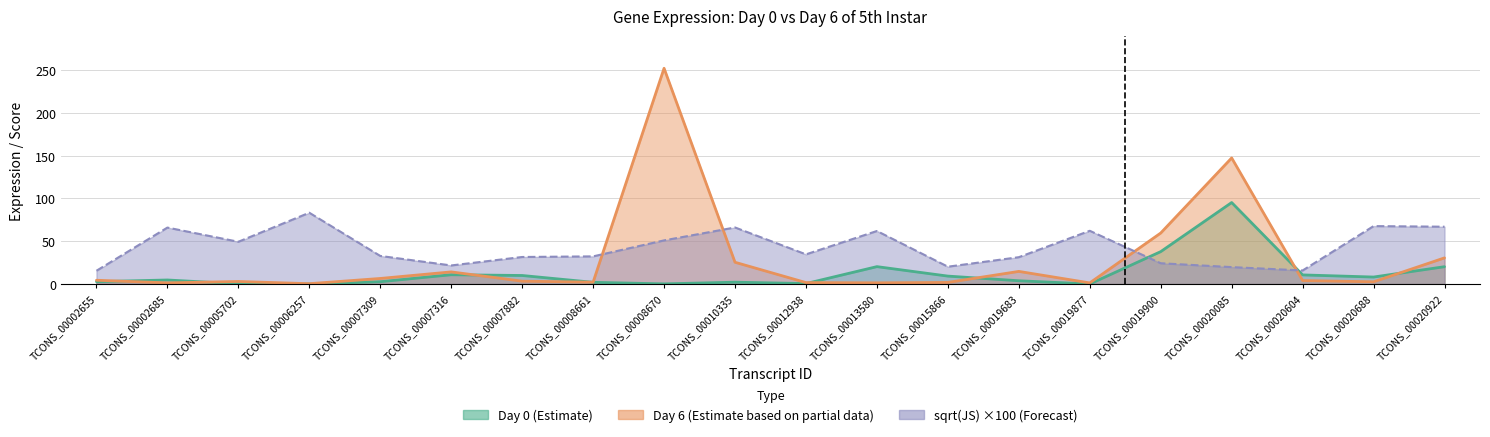

In Cufflinks value:Day 6 of the 5th instar, how many points are higher than both neighbors (excluding endpoints)?

5